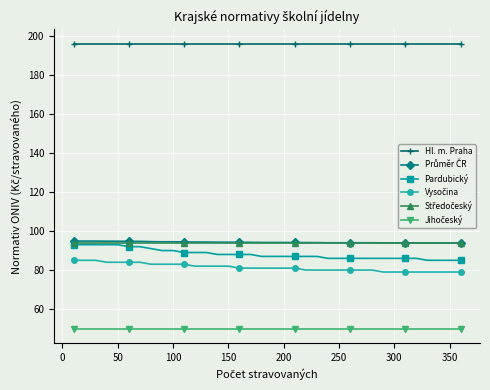

True or false: Hl. m. Praha and Pardubický intersect in this chart.

False